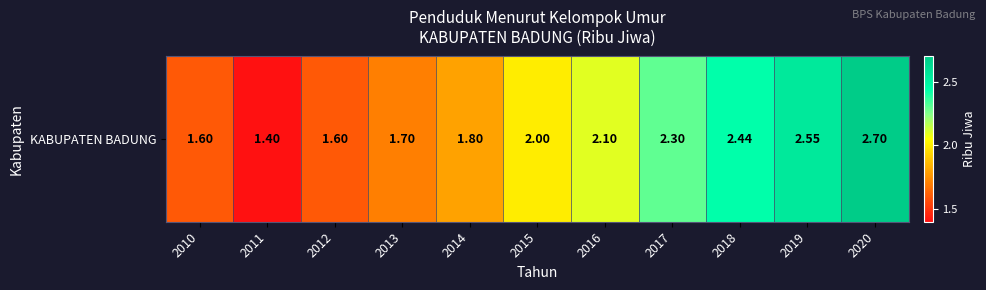

Reading left to right, list all the values displayed in this chart.

2010=1.6	2011=1.4	2012=1.6	2013=1.7	2014=1.8	2015=2.0	2016=2.1	2017=2.3	2018=2.4	2019=2.5	2020=2.7